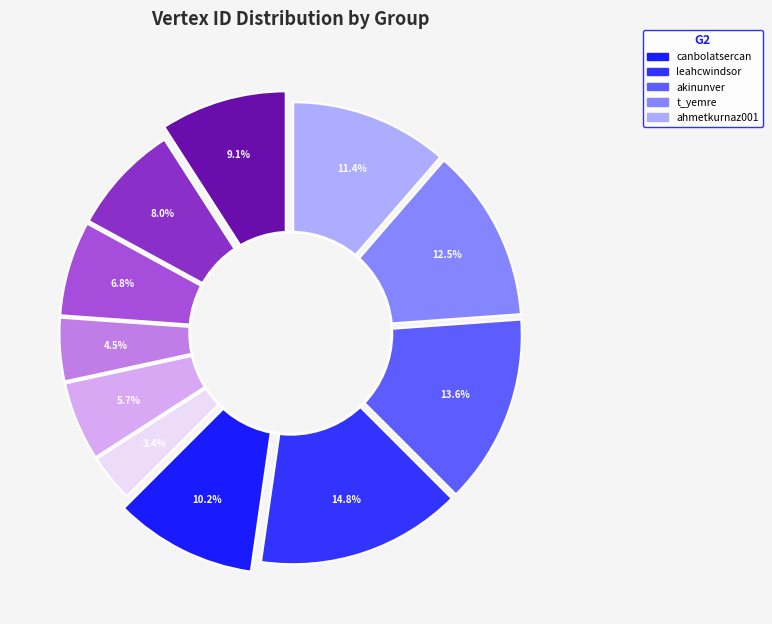

To the nearest percent, what is the difference between the akinunver (G2) and chris_bail (G1) slice percentages?

9%